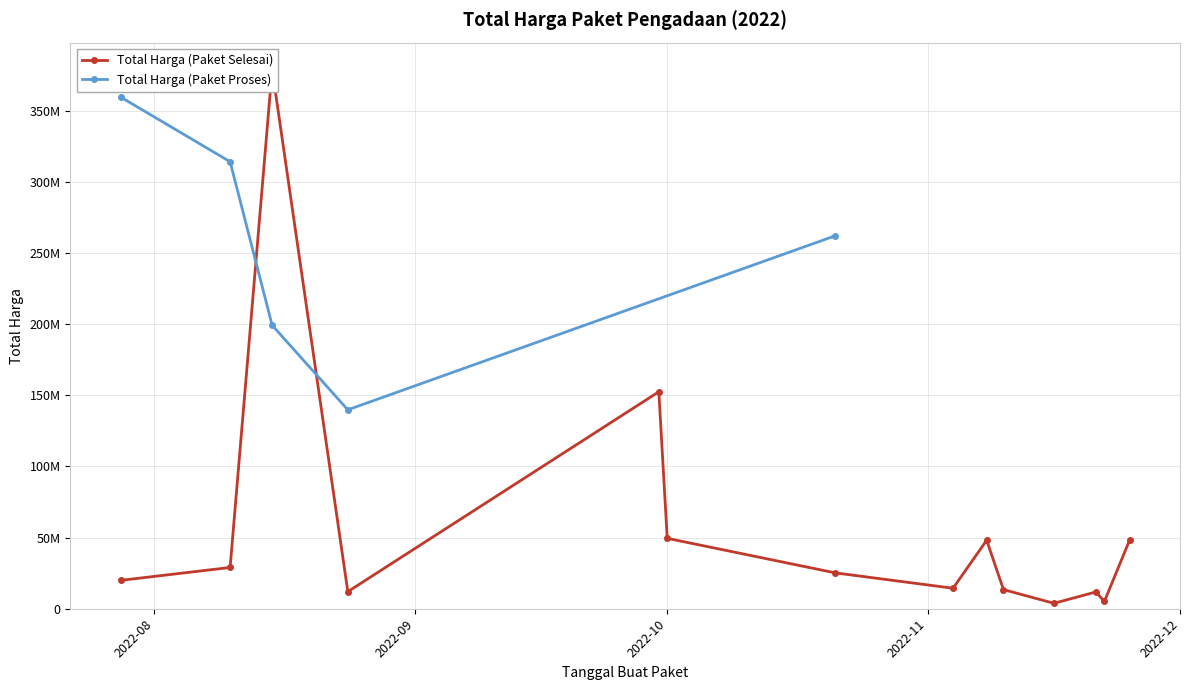

At which category does the data reach its first local peak?

2022-08-15